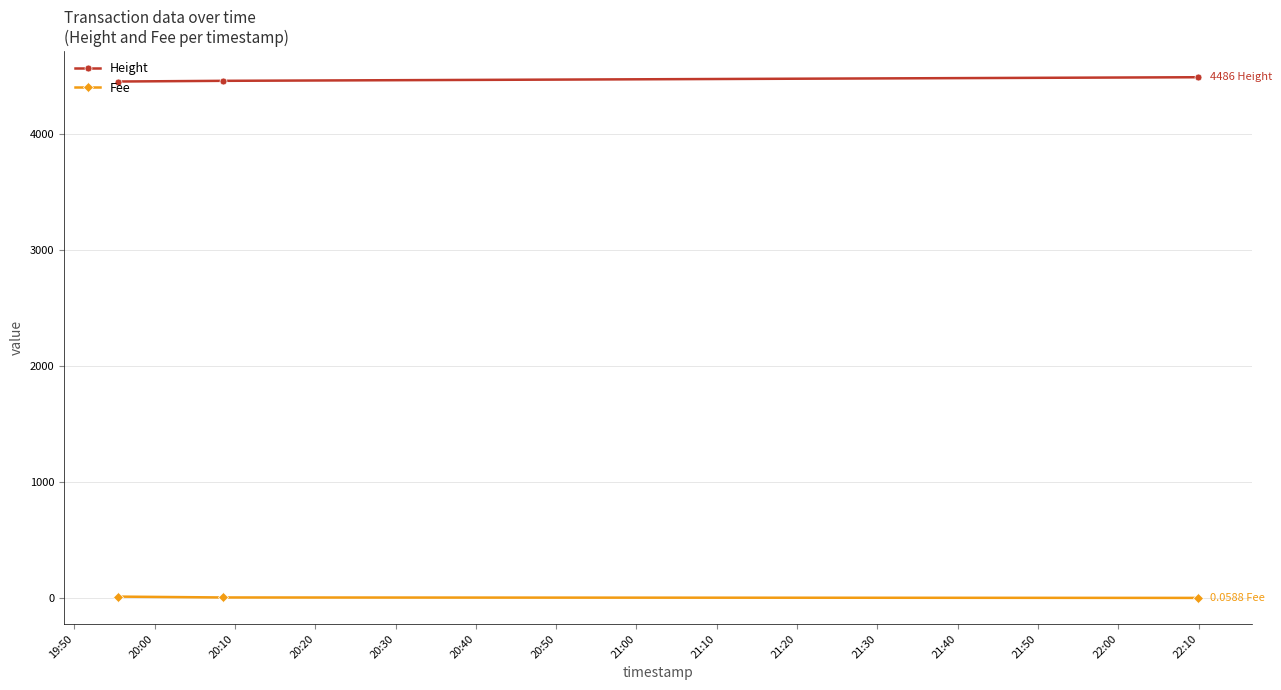

Rank the series by their average value, from lowest to highest.

Fee, Height